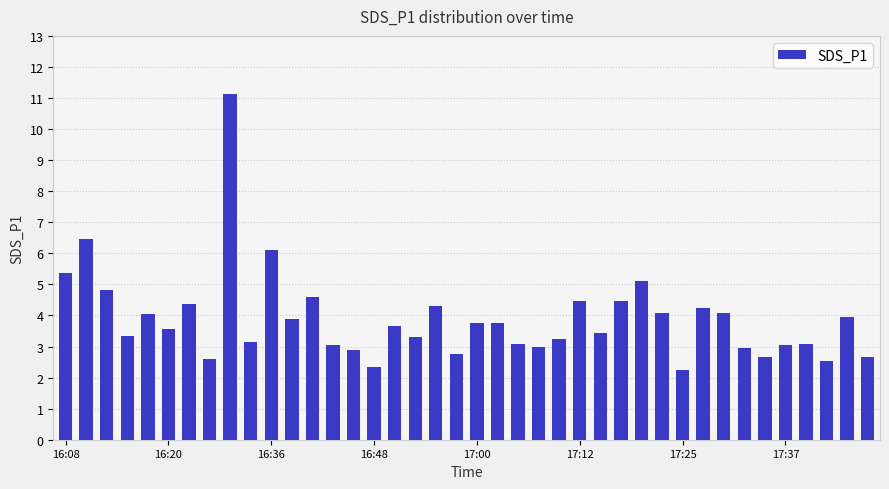

What is the value of the 30th bar from the left?

4.1